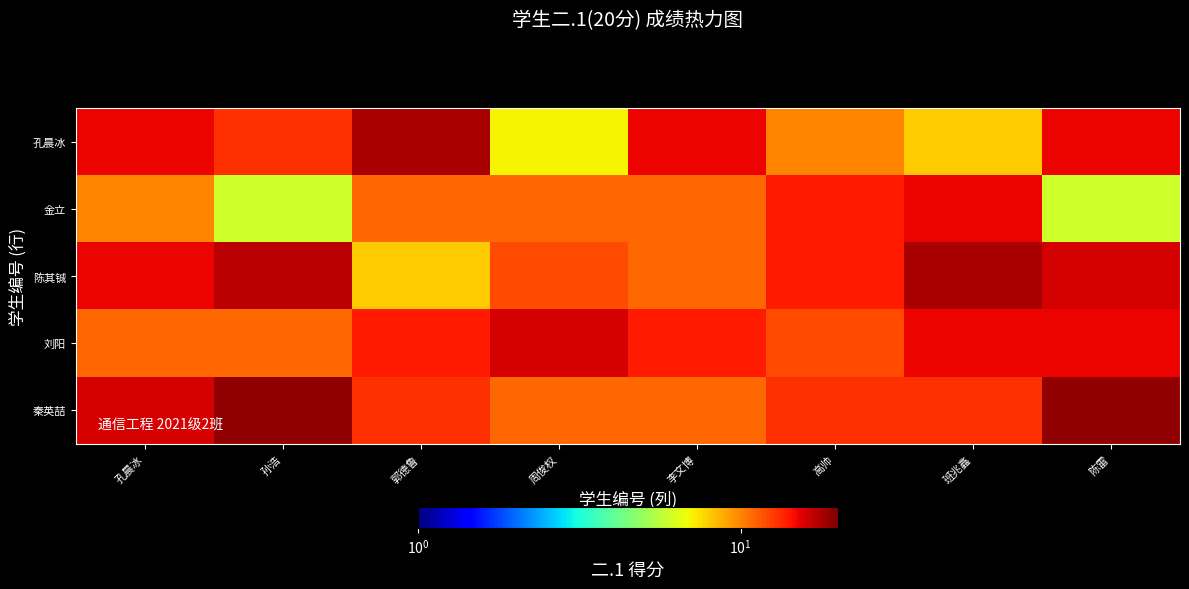

Which series has the widest spread of values?

孔晨冰